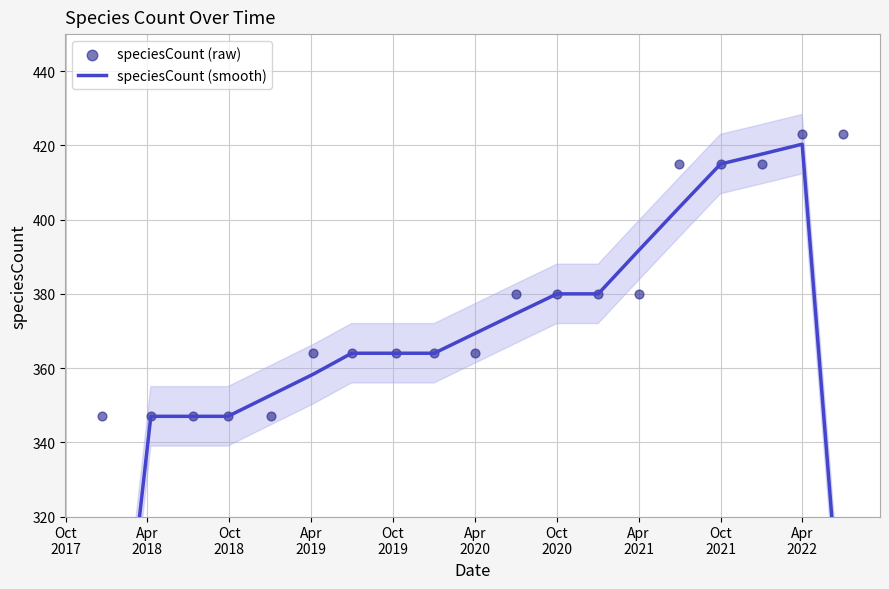

Which series has the largest total across all categories?

speciesCount (raw)